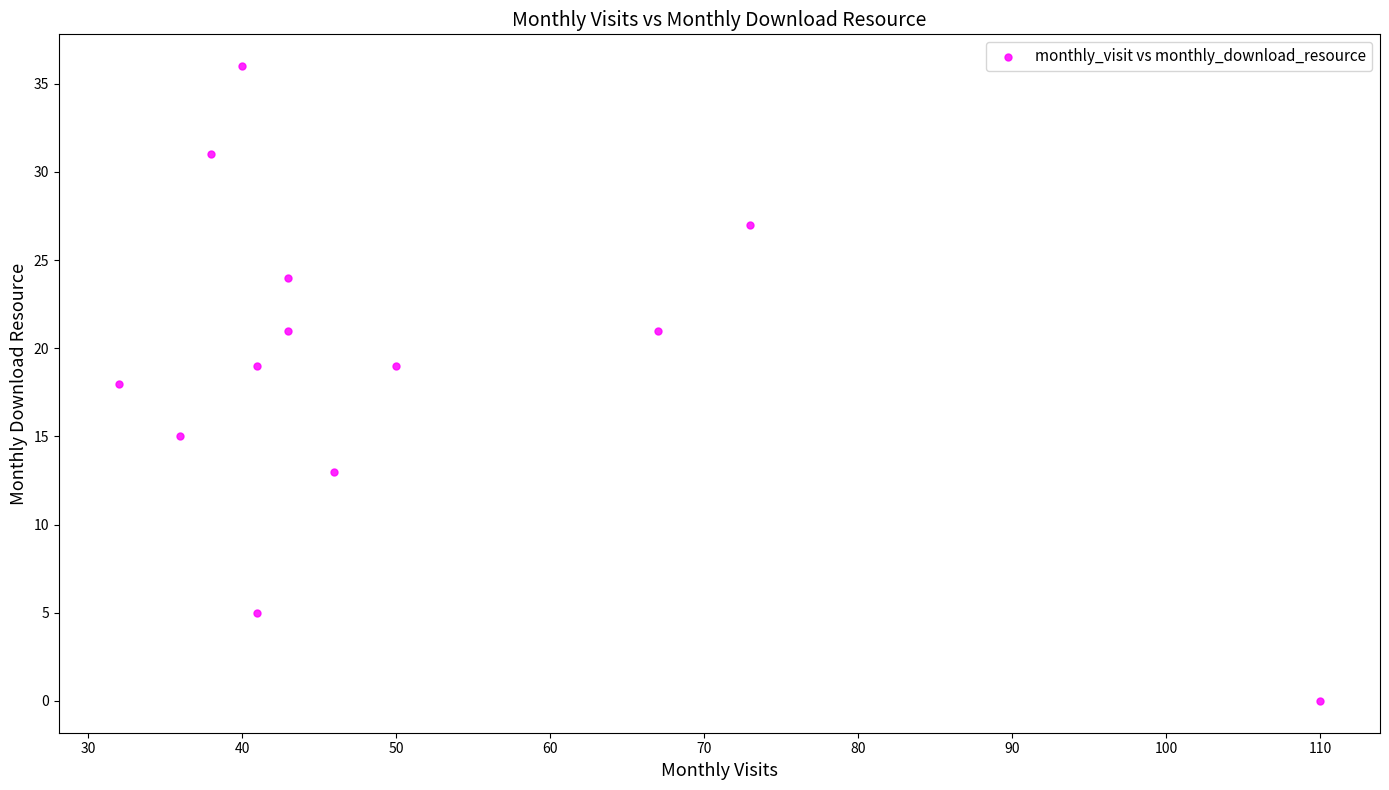

What is the range of Y values (max minus min)?

36